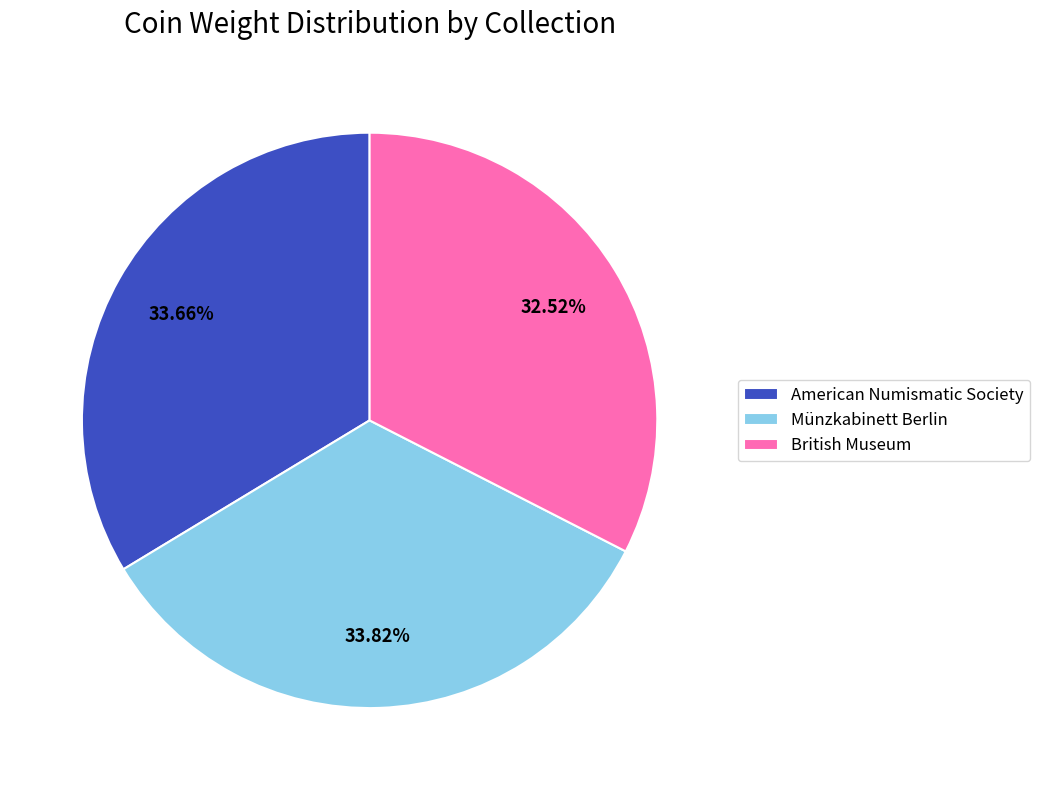

Is the sum of Münzkabinett Berlin and American Numismatic Society greater than half?

Yes